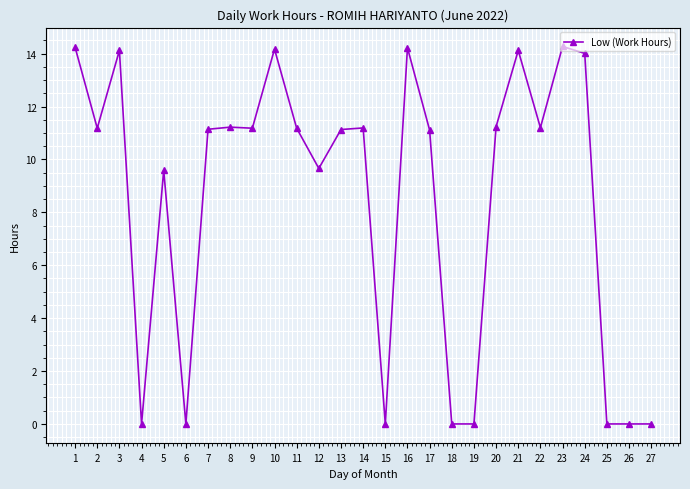

What is the average value?

8.5